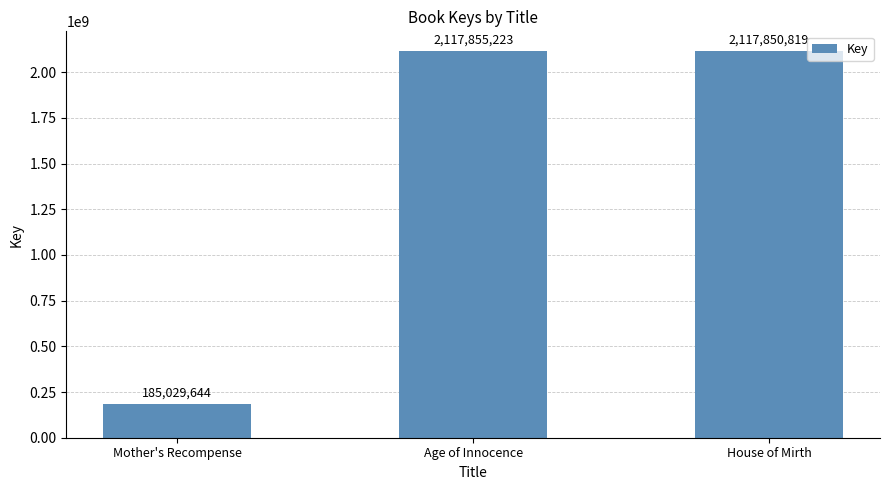

Which label corresponds to the largest value in the chart?

Age of Innocence